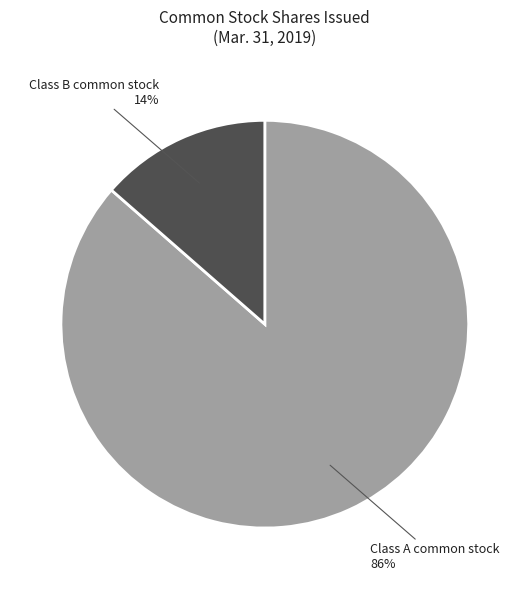

Do Class B common stock and Class A common stock together represent more than half of the pie?

Yes